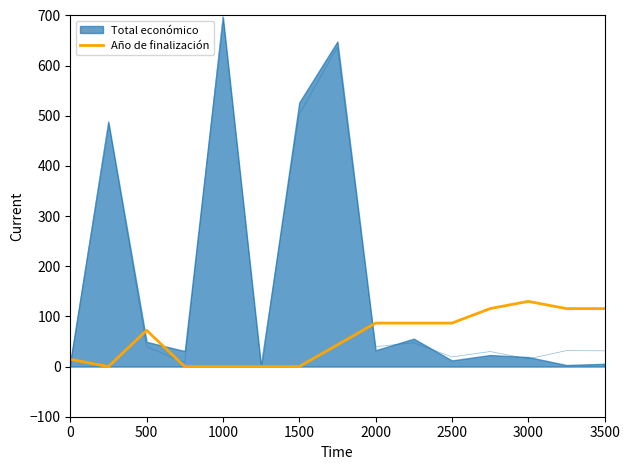

Count the number of categories in the chart.

15